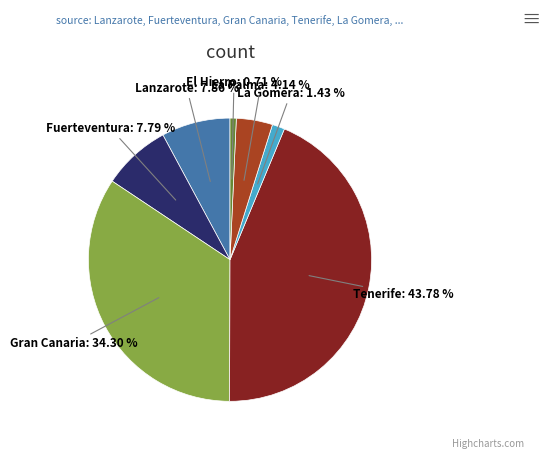

Between La Gomera and El Hierro, which is larger?

La Gomera